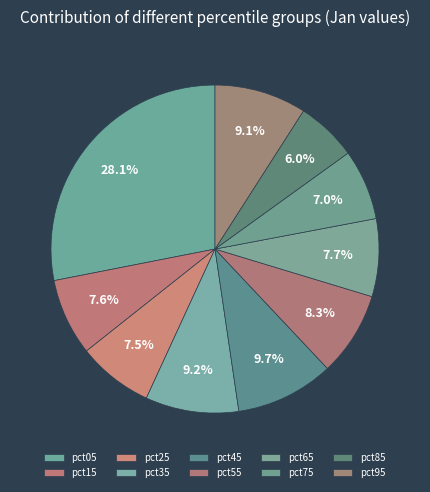

Between pct55 and pct15, which is larger?

pct55